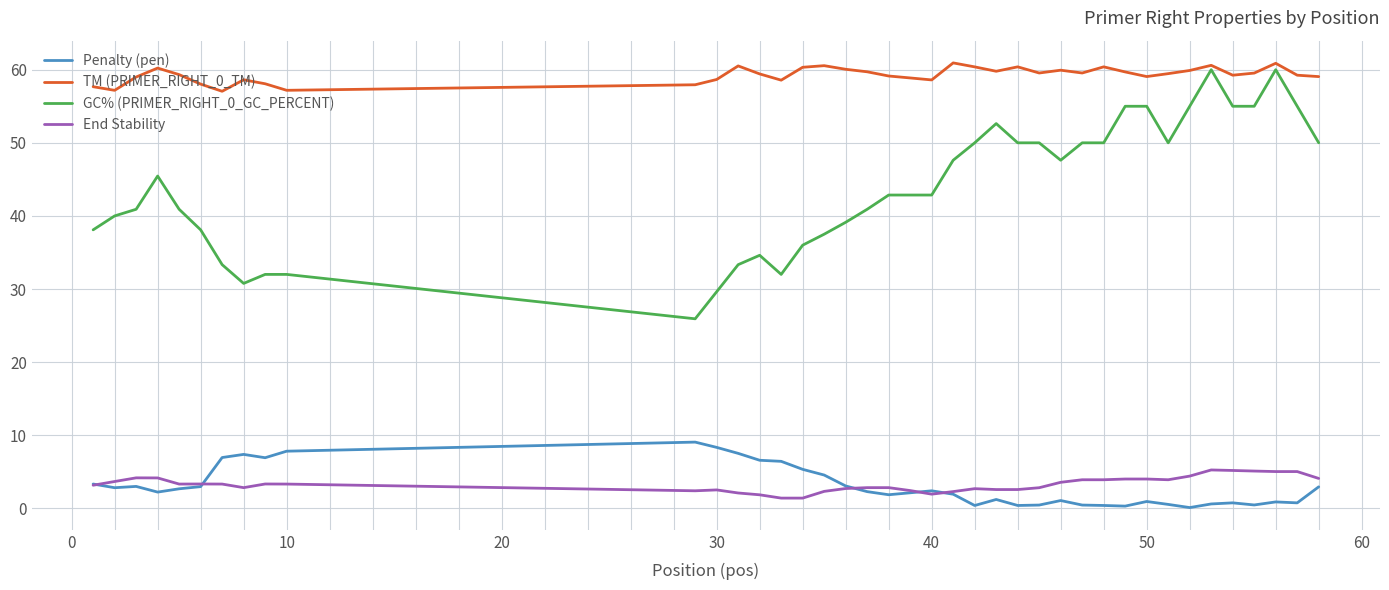

How many lines are shown in the chart?

4